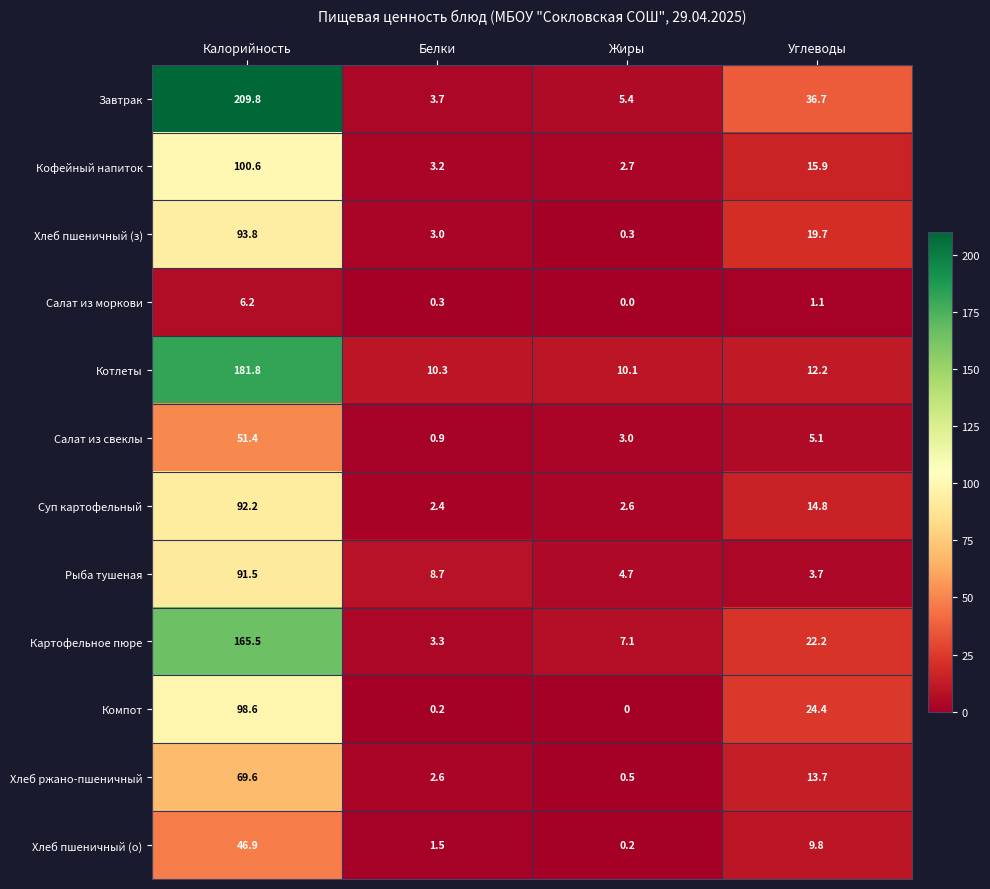

Which series has the widest spread of values?

Завтрак